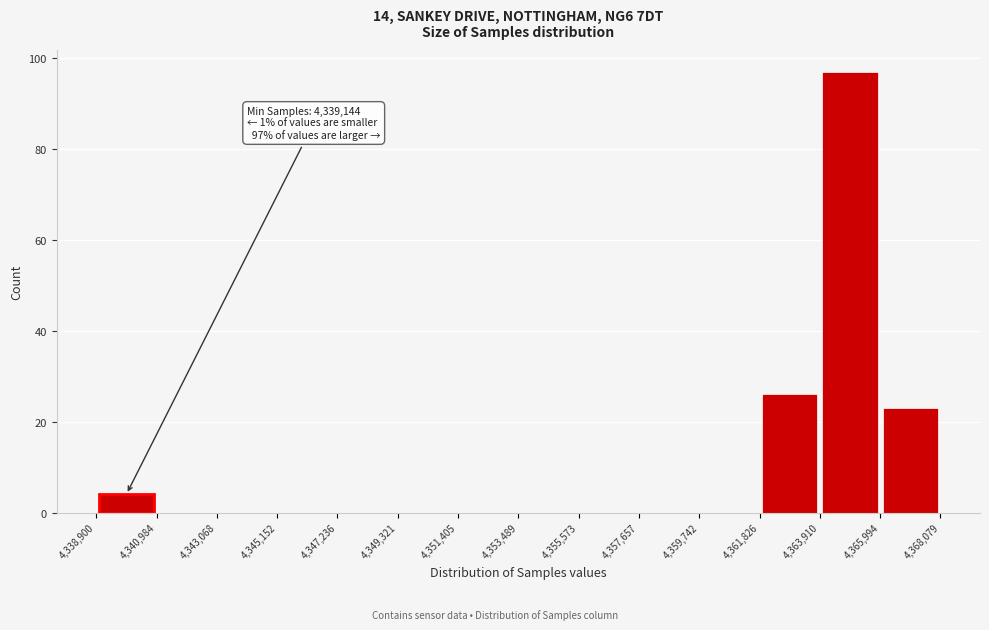

Which range on the x-axis has the tallest bar?

4,363,910 to 4,365,994